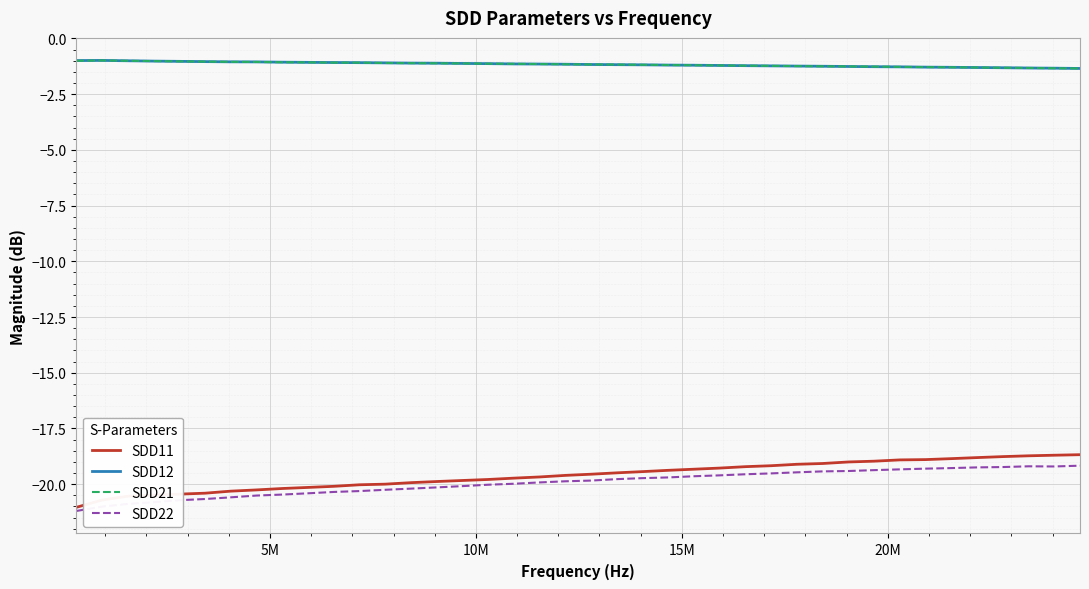

At how many categories does at least one series exceed -19?

40